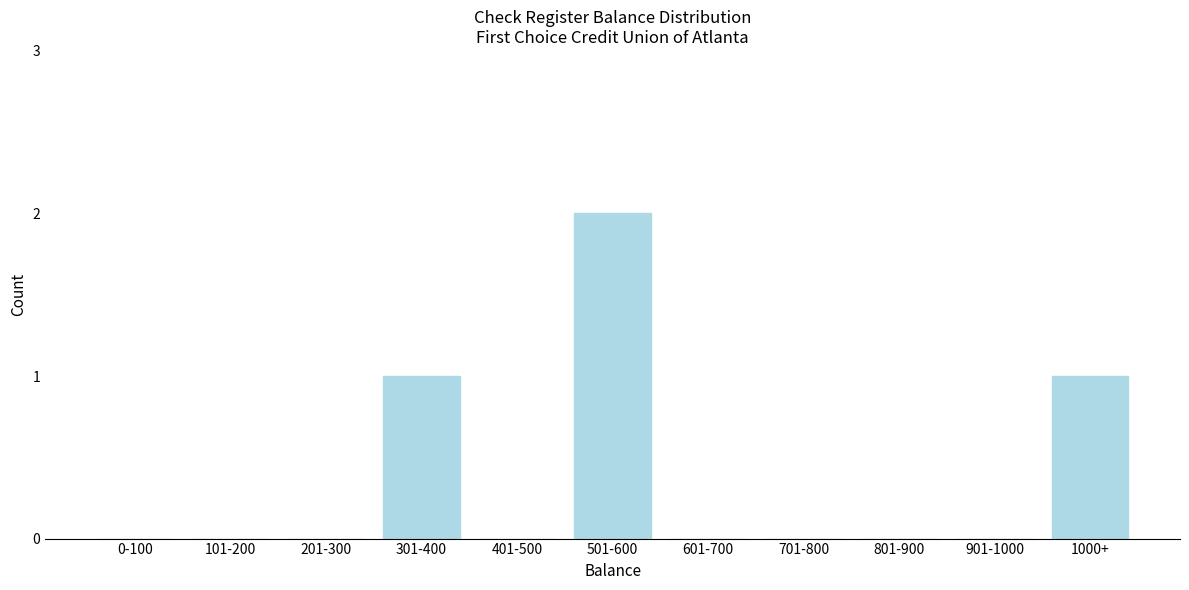

Reading left to right, transcribe all the data shown in this chart.

0-100=0	101-200=0	201-300=0	301-400=1	401-500=0	501-600=2	601-700=0	701-800=0	801-900=0	901-1000=0	1000+=1